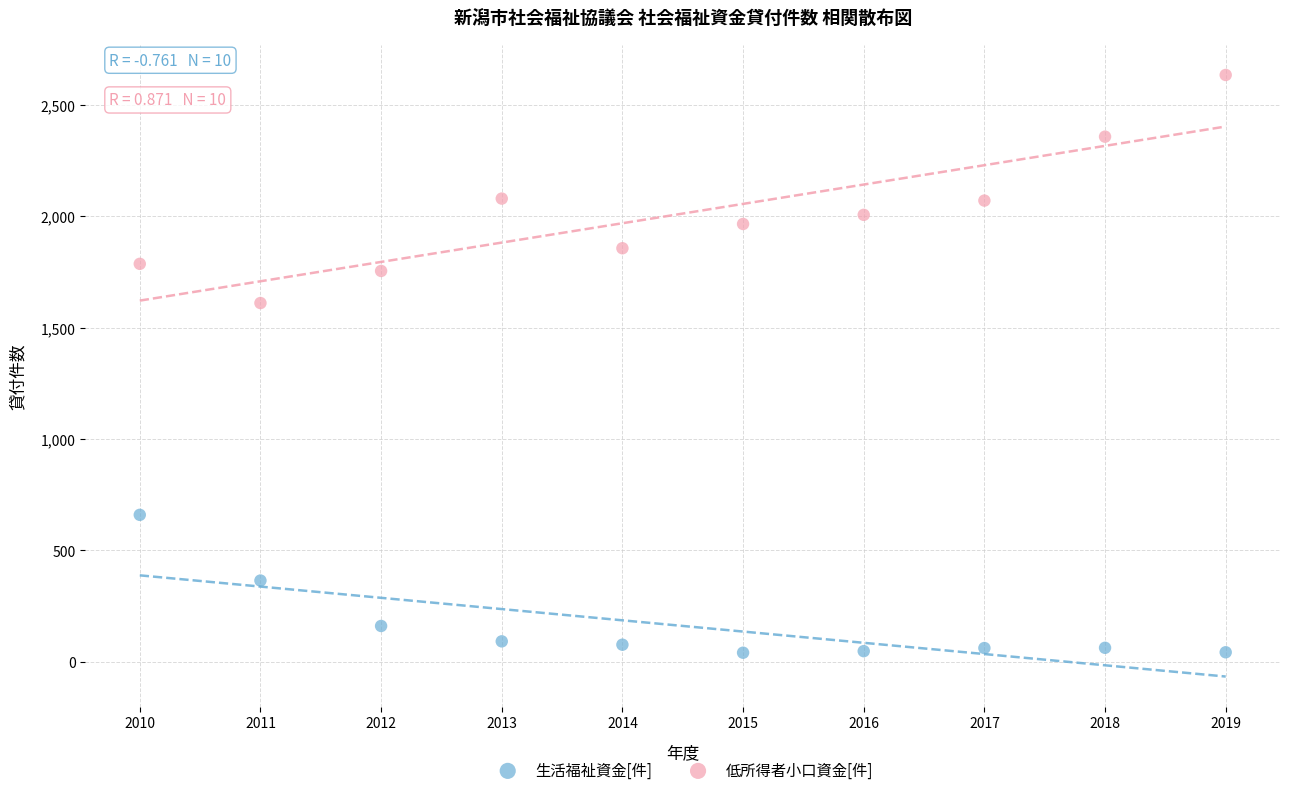

Which series contains the highest Y value?

低所得者小口資金[件]